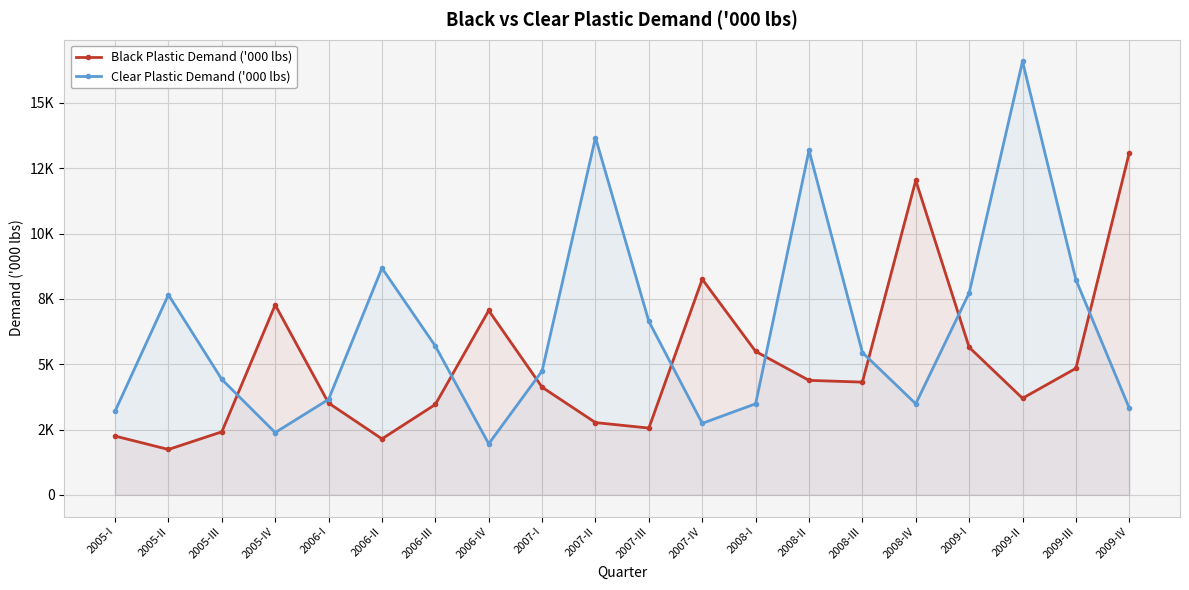

True or false: Black Plastic Demand ('000 lbs) and Clear Plastic Demand ('000 lbs) cross at least once.

True